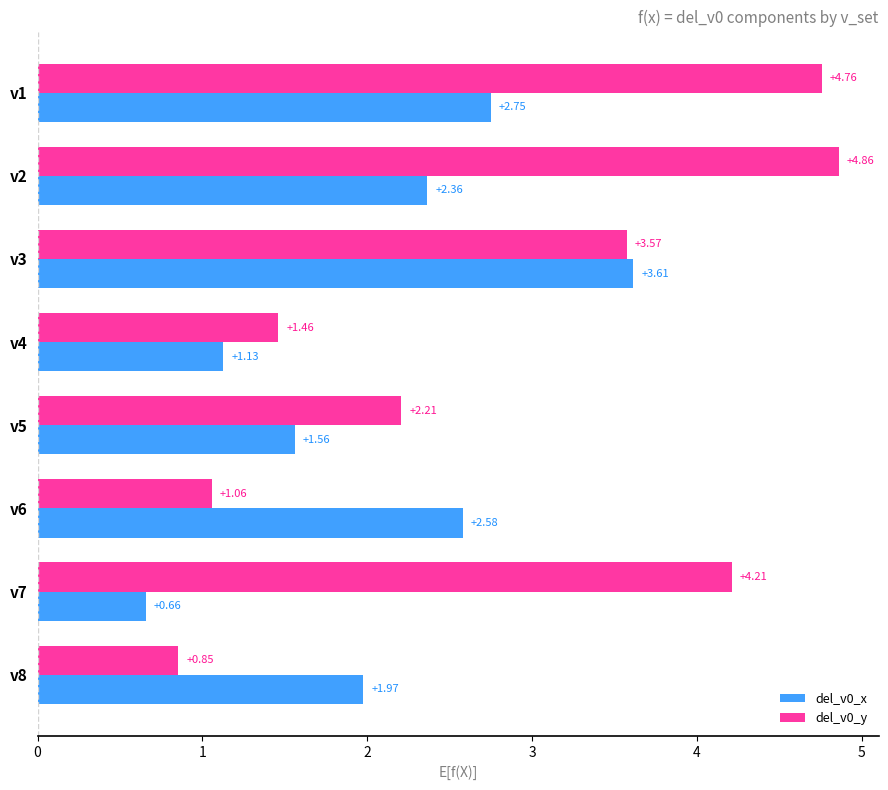

Between v2 and v8, which series saw the biggest shift?

del_v0_y